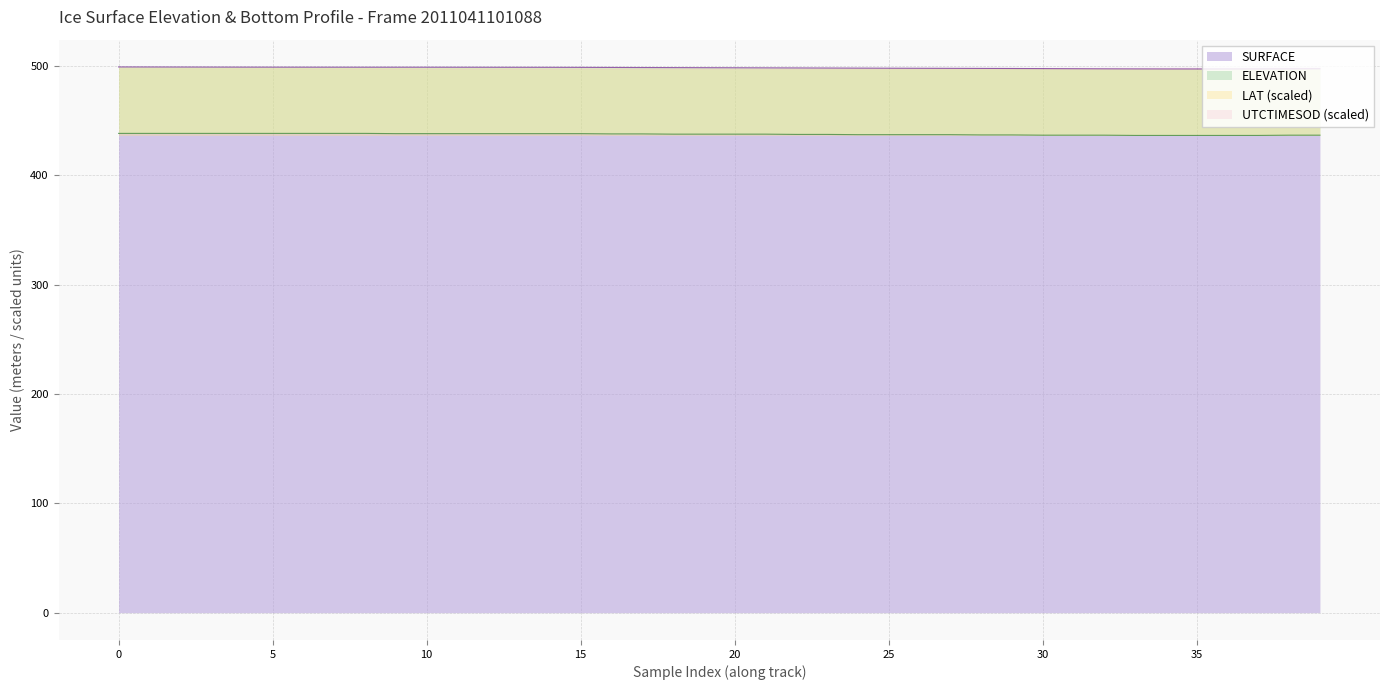

What is the highest value of the SURFACE series?

438.4